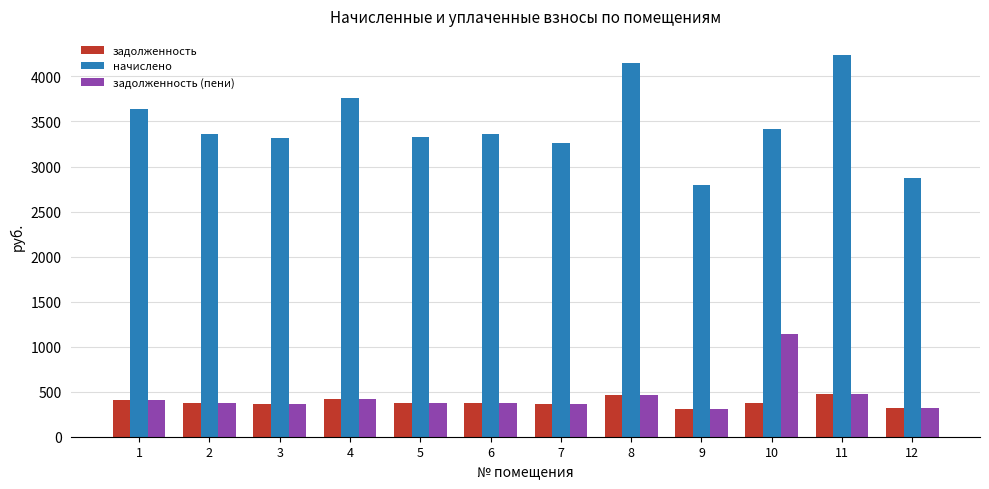

What is the minimum value shown in the chart?

310.9